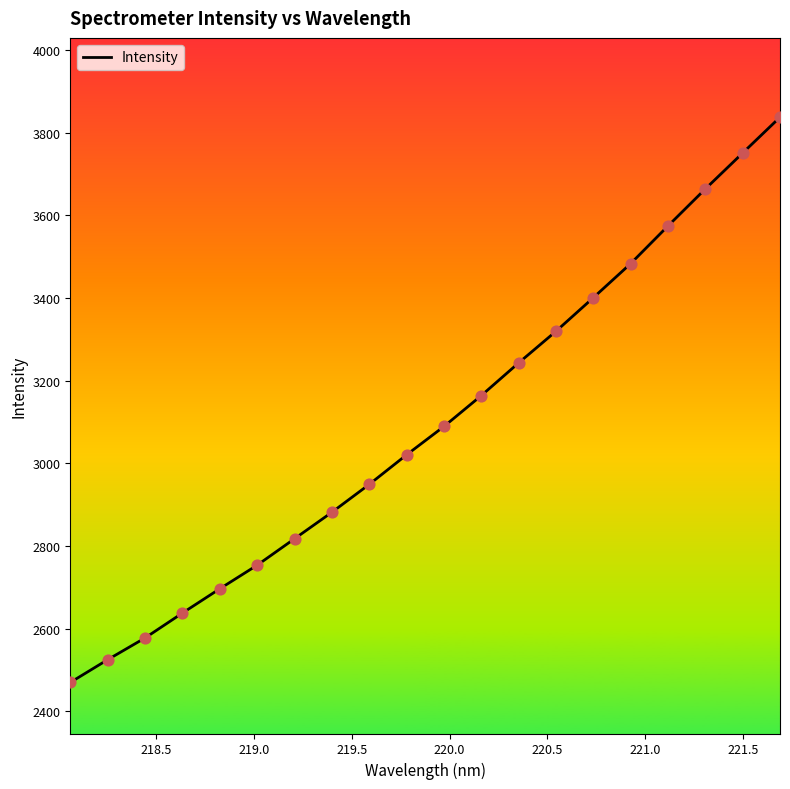

What is the maximum value shown in the chart?

3837.6